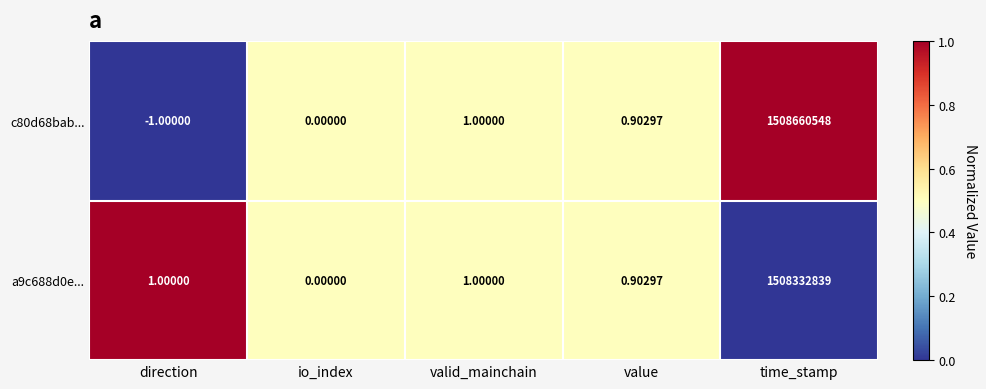

What is the maximum value shown in the chart?

1508660548.0